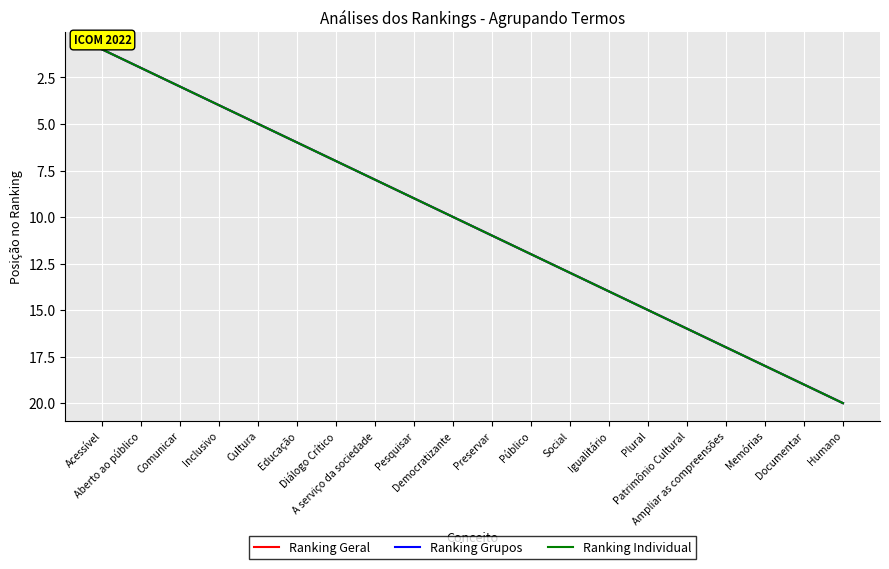

Does the chart display data point markers on the line(s)?

No